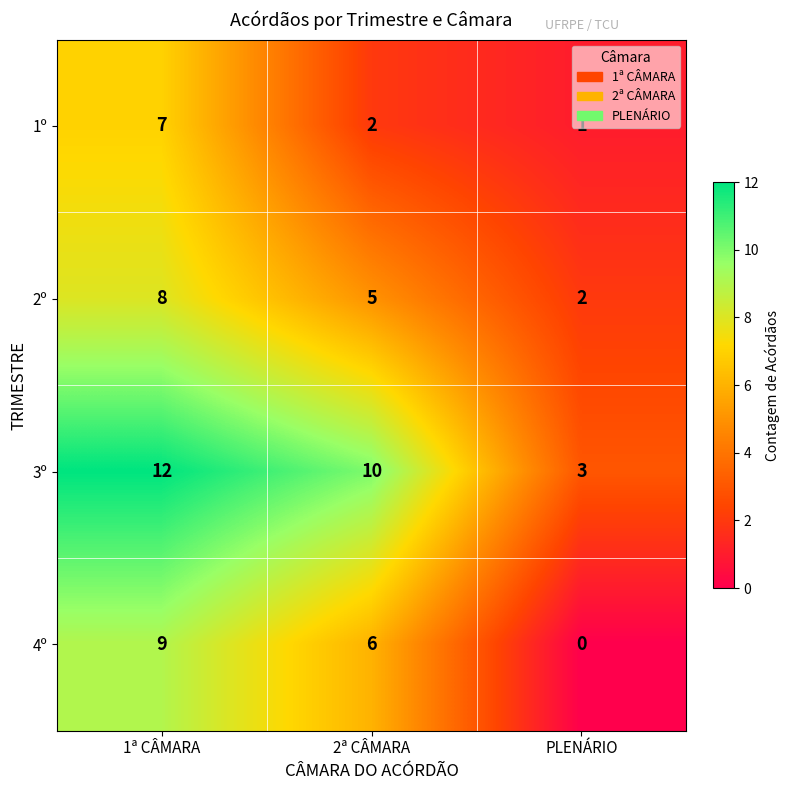

What is the greatest value displayed?

12